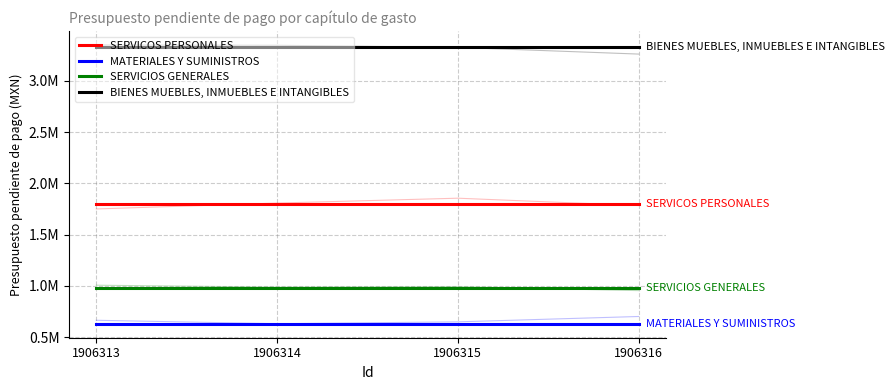

At which label is SERVICOS PERSONALES closest to 1797282?

1906313